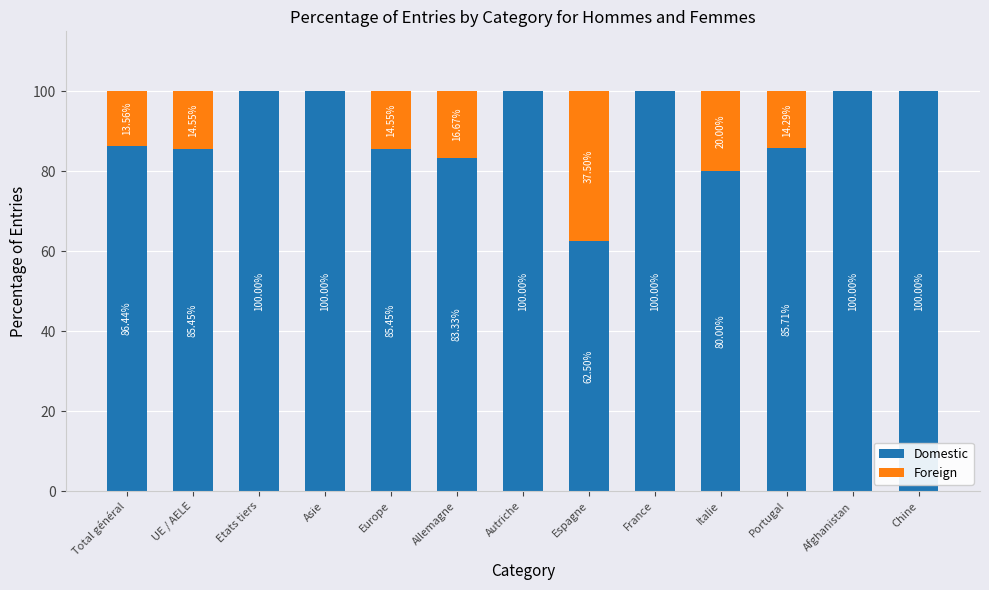

What is the sum of the Domestic values at France and Etats tiers?

200.0